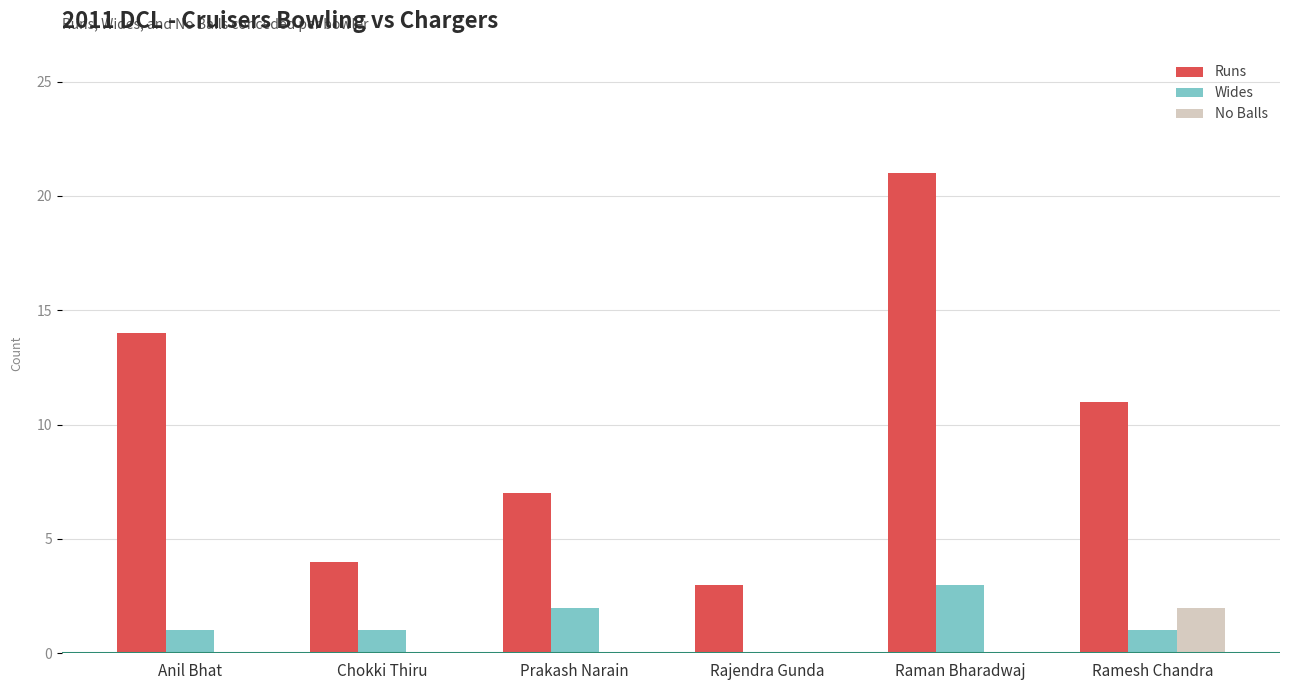

Where does the Runs series first go above 11?

Anil Bhat